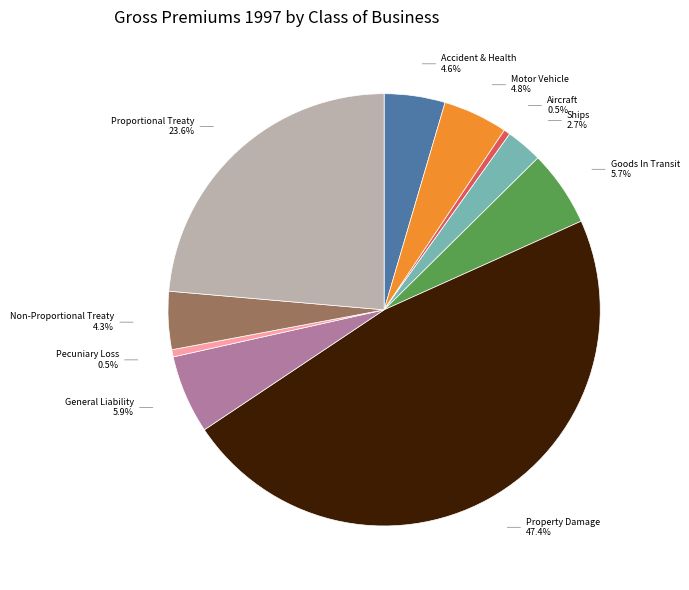

Is there any slice that represents more than half of the pie?

No